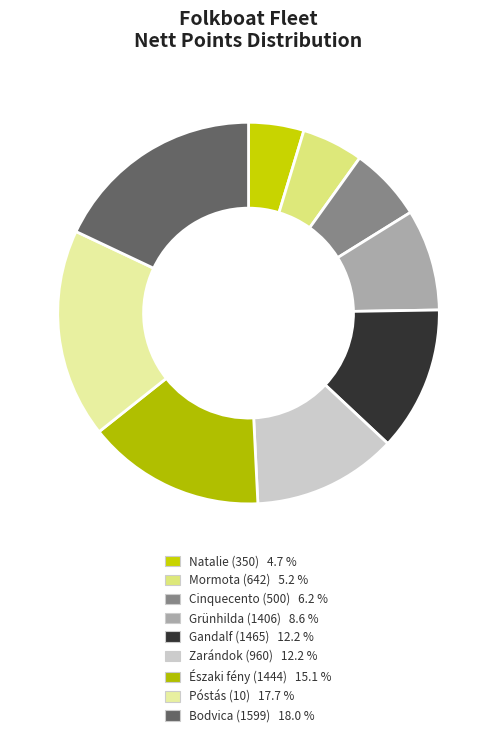

How many slices are in this pie chart?

9